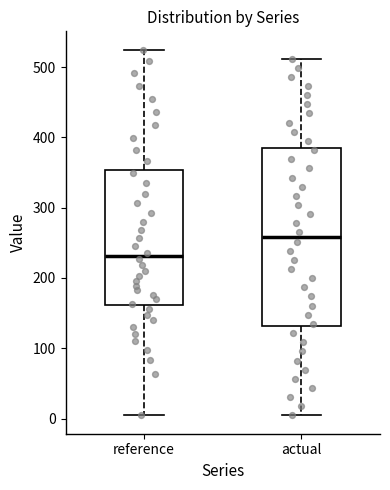

Where does the median line of the box for actual sit on the y-axis? The values are not printed on the chart, so give them approximately, as read against the axis.

260